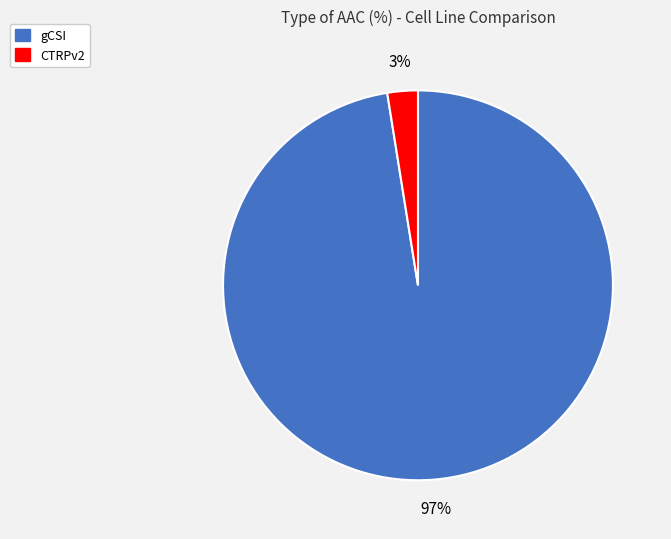

To the nearest percent, what portion does CTRPv2 represent?

3%